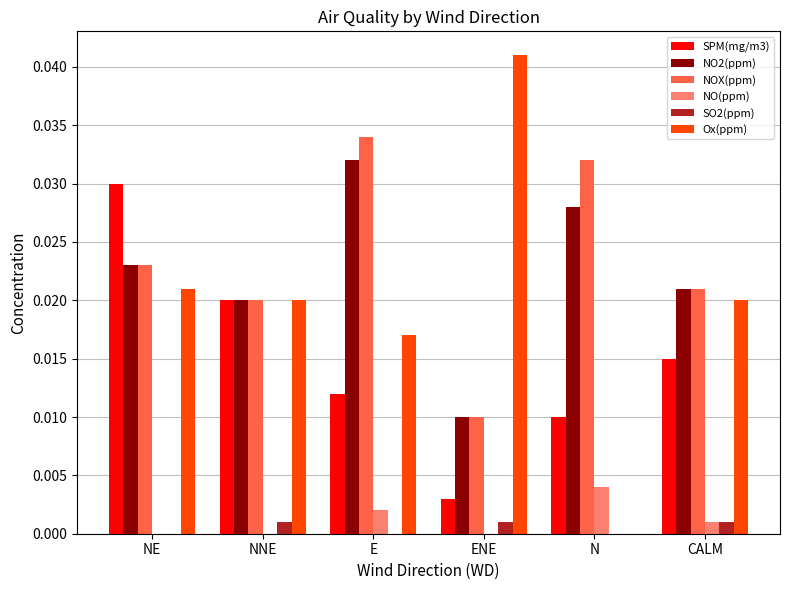

Is the value of Ox(ppm) at CALM greater than the value of SO2(ppm) at CALM?

Yes